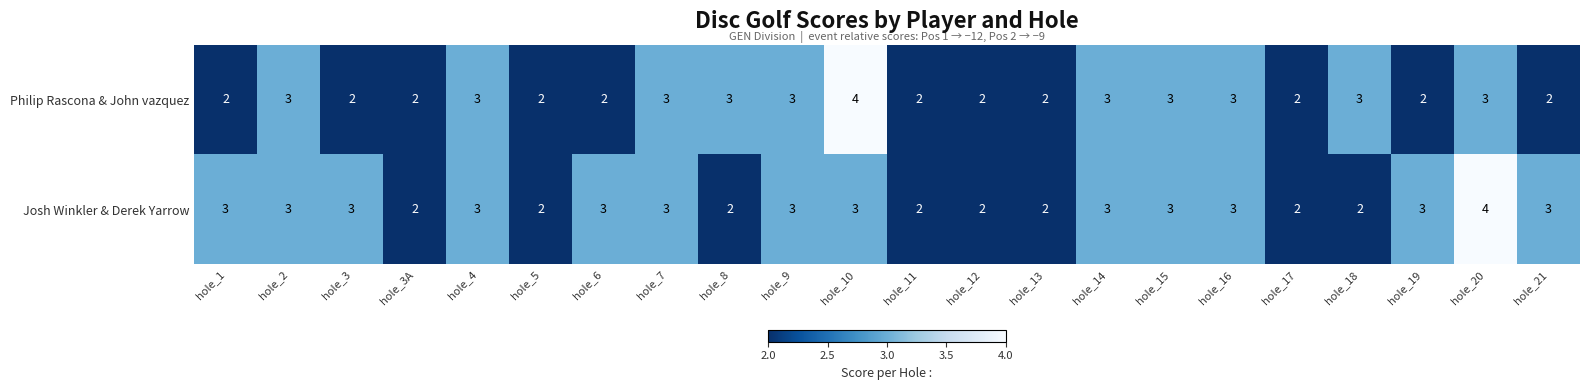

True or false: Josh Winkler & Derek Yarrow has a value of 3 at hole_12.

False